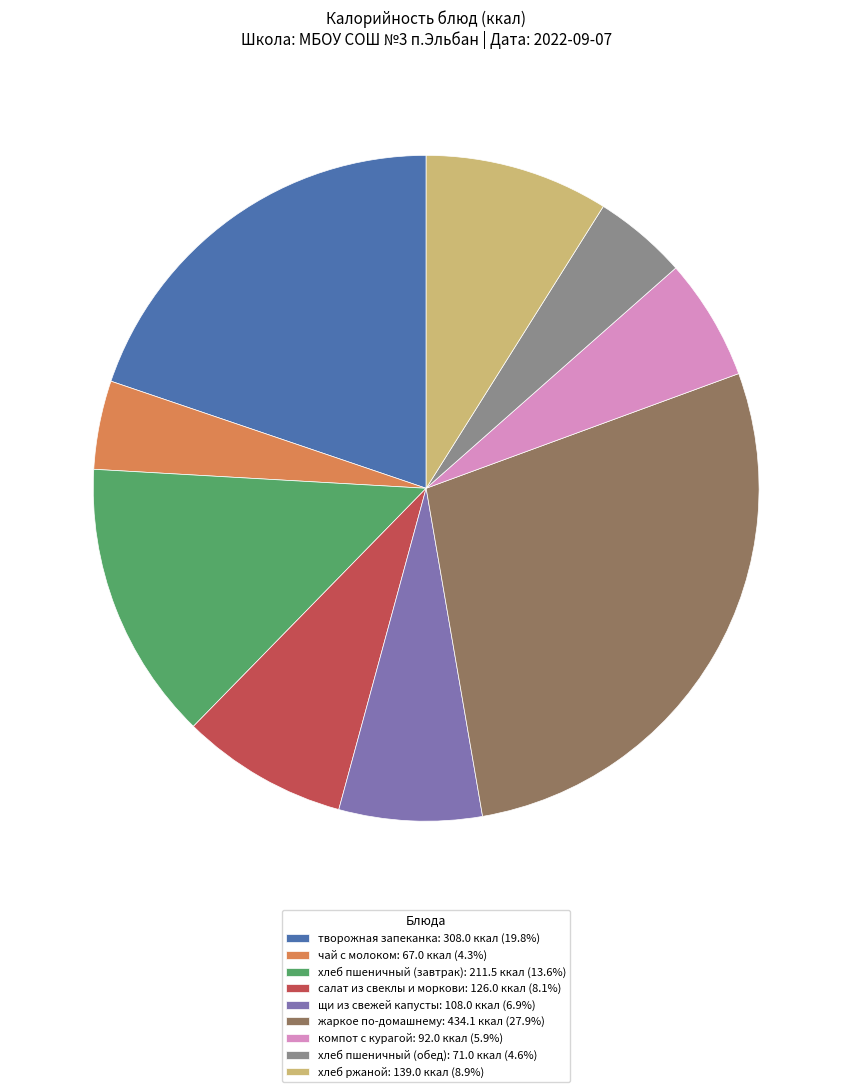

Combined, do салат из свеклы и моркови: 126.0 ккал (8.1%) and хлеб ржаной: 139.0 ккал (8.9%) account for over 50%?

No